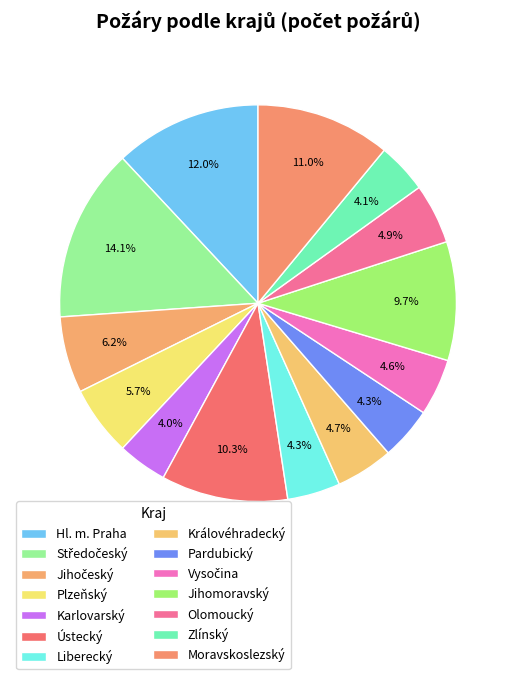

How many slices are in this pie chart?

14